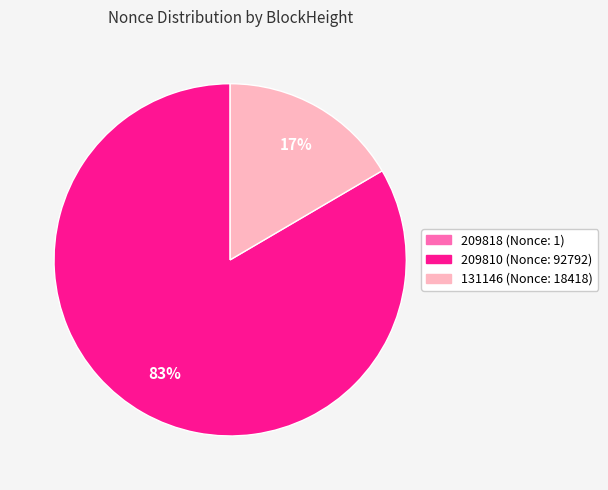

To the nearest percent, what is the difference between the largest and smallest slice percentages?

83%